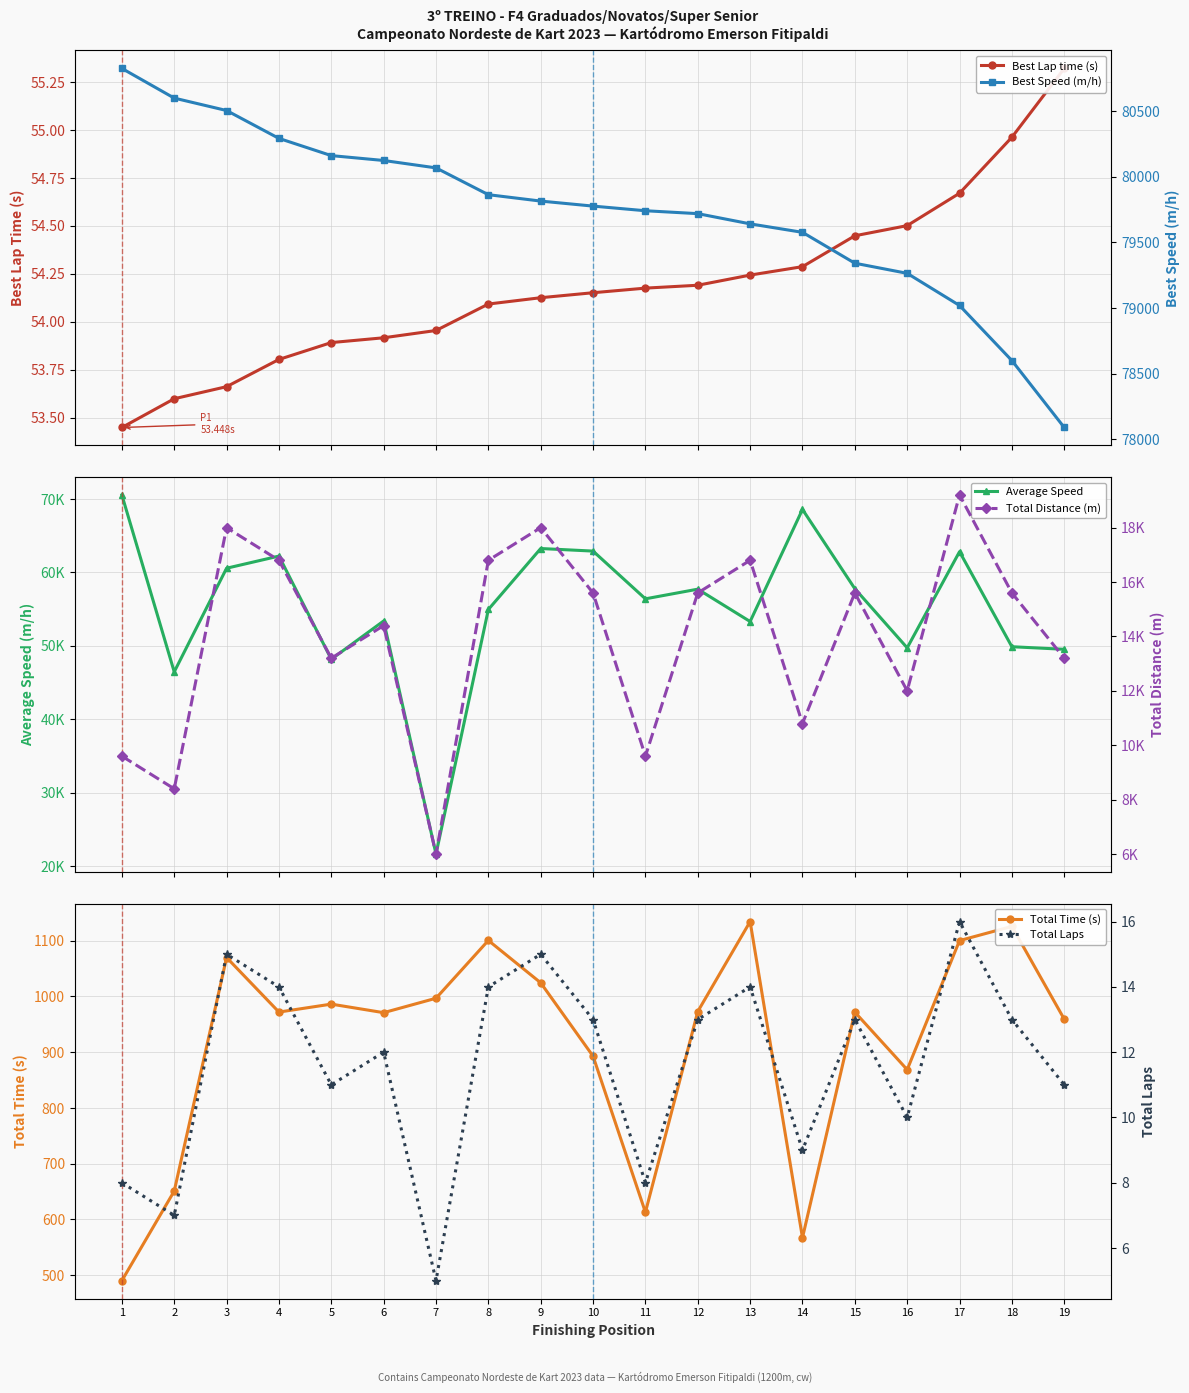

What is the highest value of the Best Lap time (s) series?

55.3